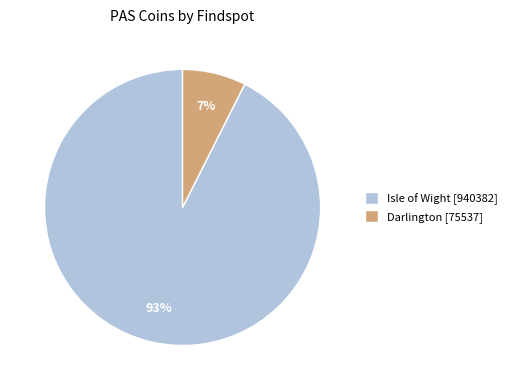

How many slices are in this pie chart?

2